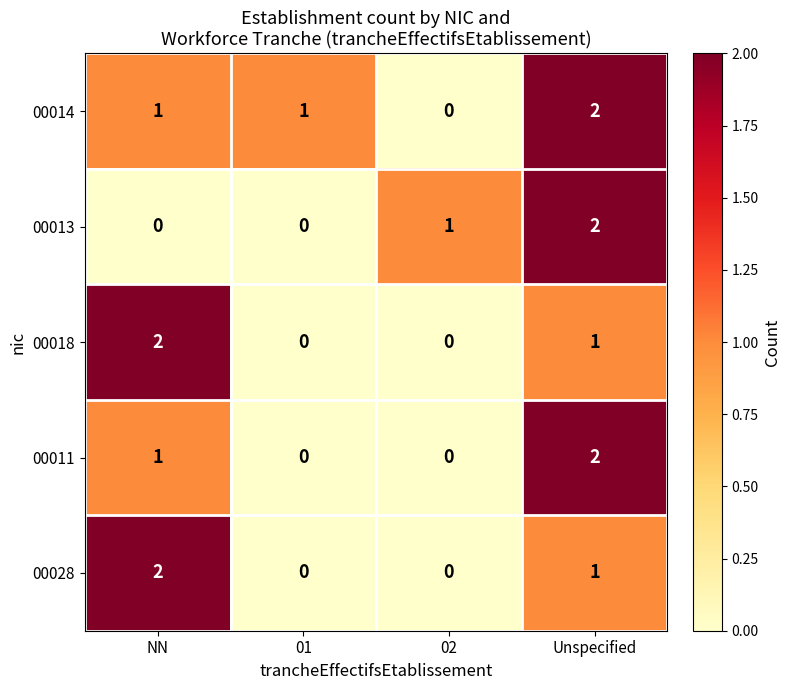

The value of 00028 at NN is 4. True or false?

False